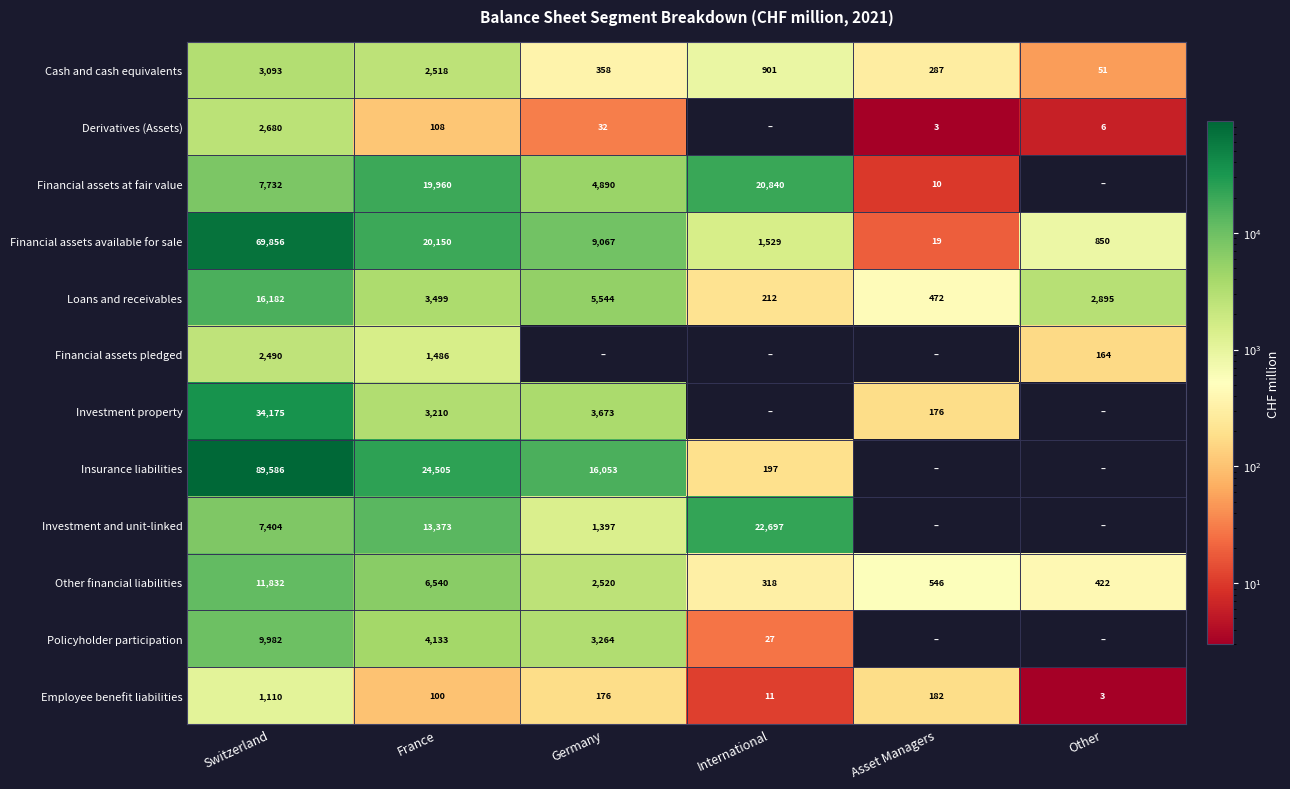

The Financial assets at fair value series shows 10 at Asset Managers. True or false?

True